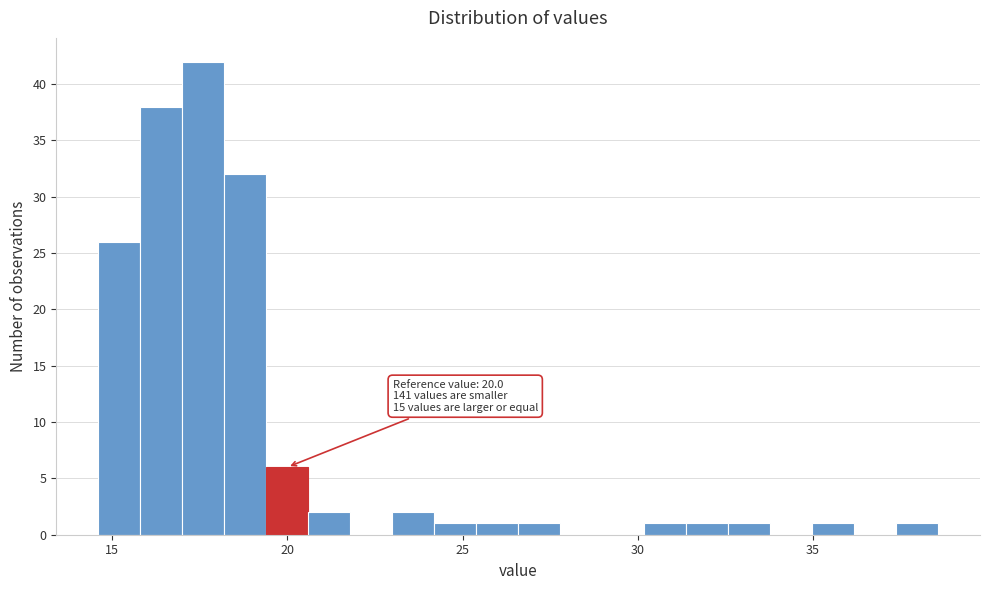

Read against the x-axis, roughly where is the centre of the tallest bar?

17.5